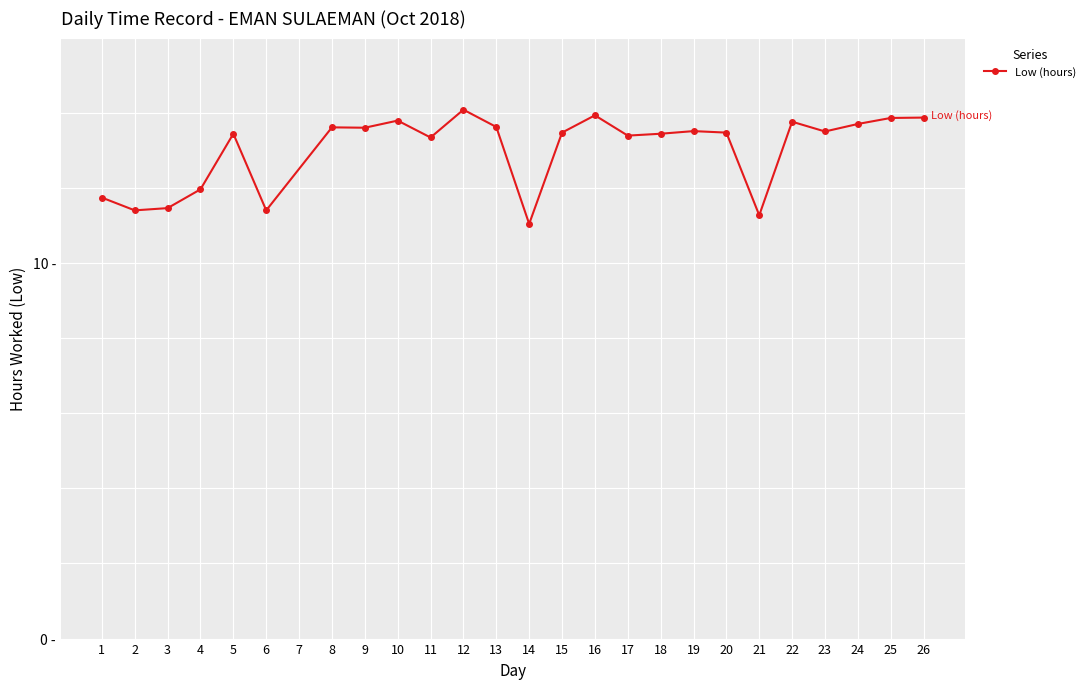

Does the chart have visible grid lines?

Yes